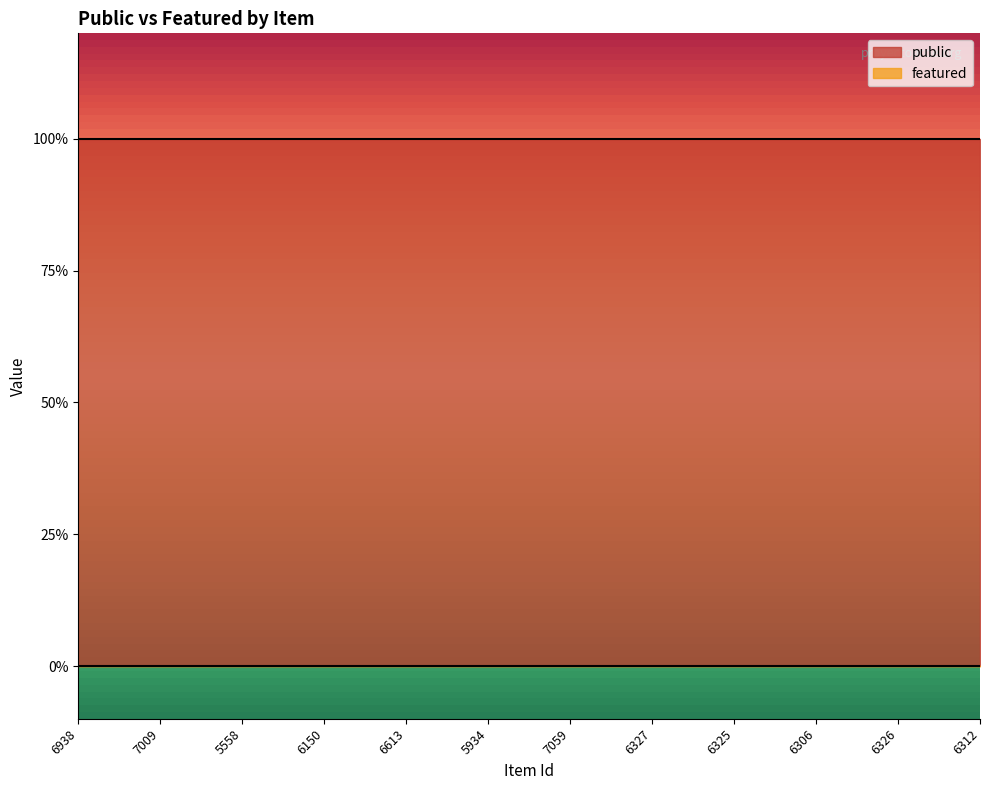

Reading right to left, what are all the values shown in this chart?

public: 1	1	1	1	1	1	1	1	1	1	1	1
featured: 0	0	0	0	0	0	0	0	0	0	0	0